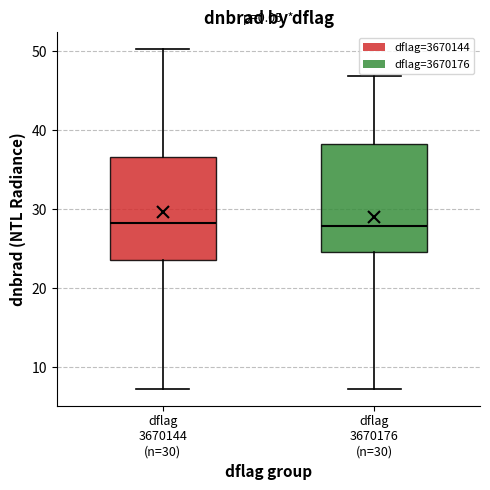

Reading left to right, read every box against the y-axis: the position of its median line, the range the box covers, and the ends of its whiskers. The values are not printed on the chart, so give them approximately, as read against the axis.

dflag 3670144 (n=30): median 28, box 24 to 37, whiskers 7 to 50
dflag 3670176 (n=30): median 28, box 25 to 38, whiskers 7 to 47